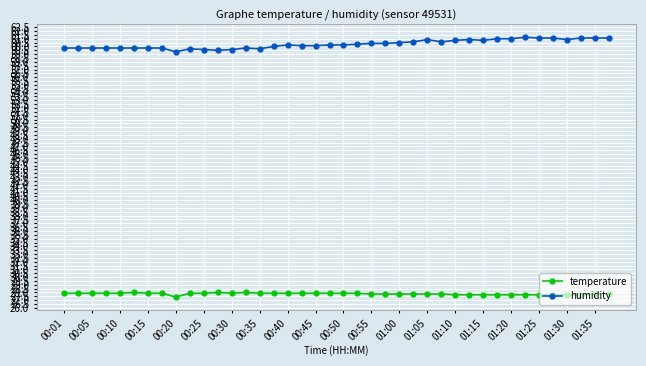

How many lines are shown in the chart?

2